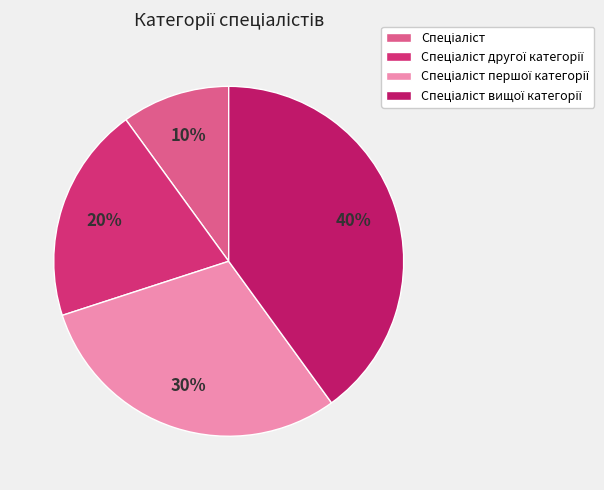

How many segments does this pie chart have?

4